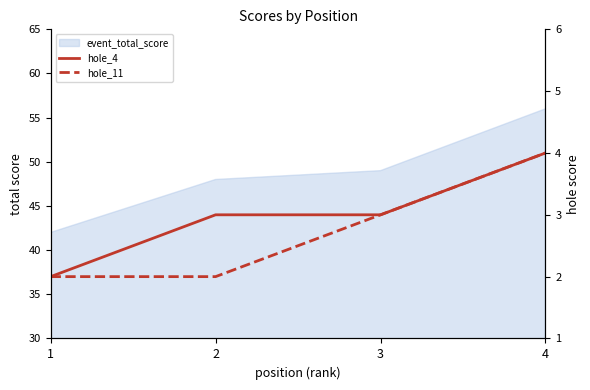

What is the sum of the hole_11 values at 2 and 3?

5